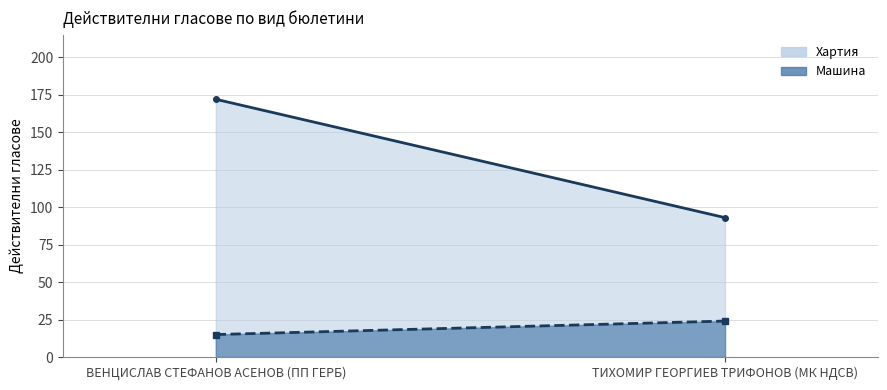

Does the chart have visible grid lines?

Yes